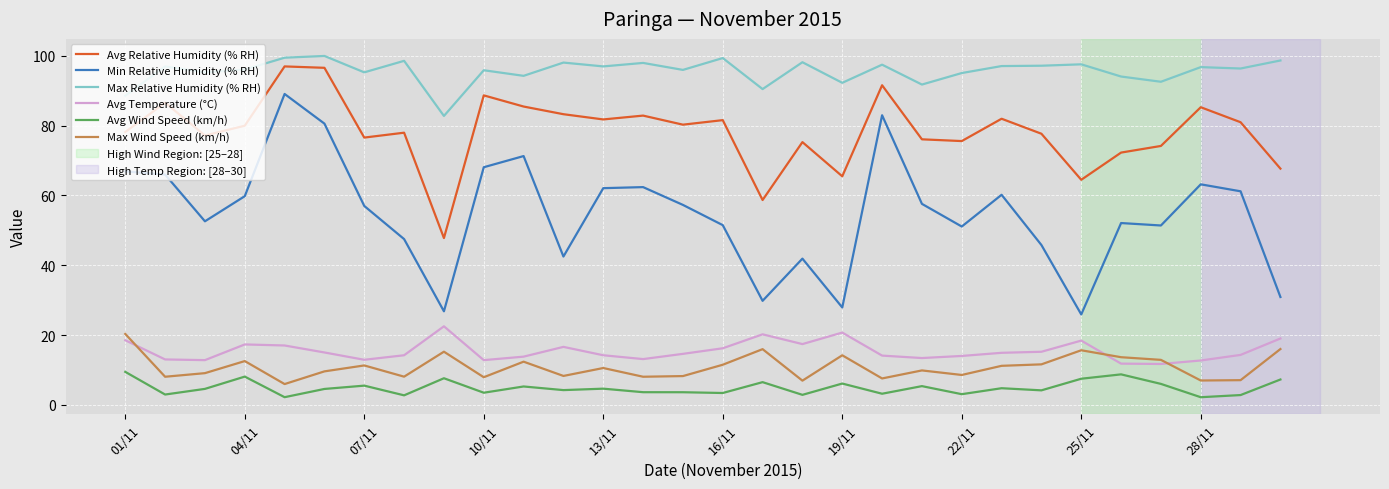

Which series has the largest total across all categories?

Max Relative Humidity (% RH)